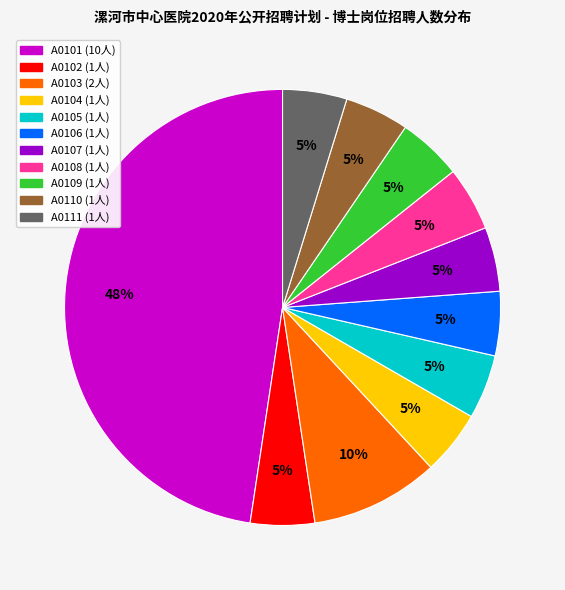

The A0103 slice represents 4% of the pie. True or false?

False